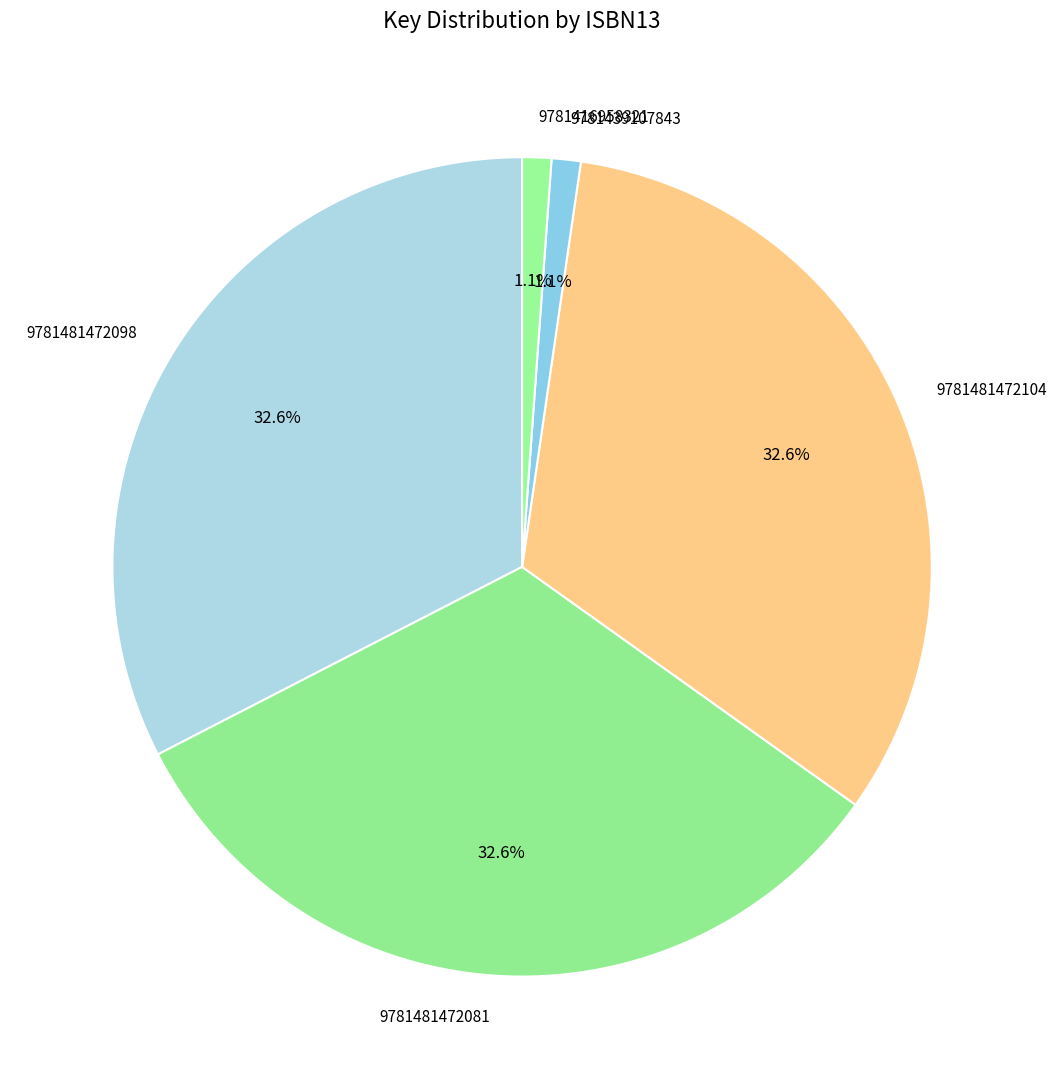

Count the number of slices in the pie.

5